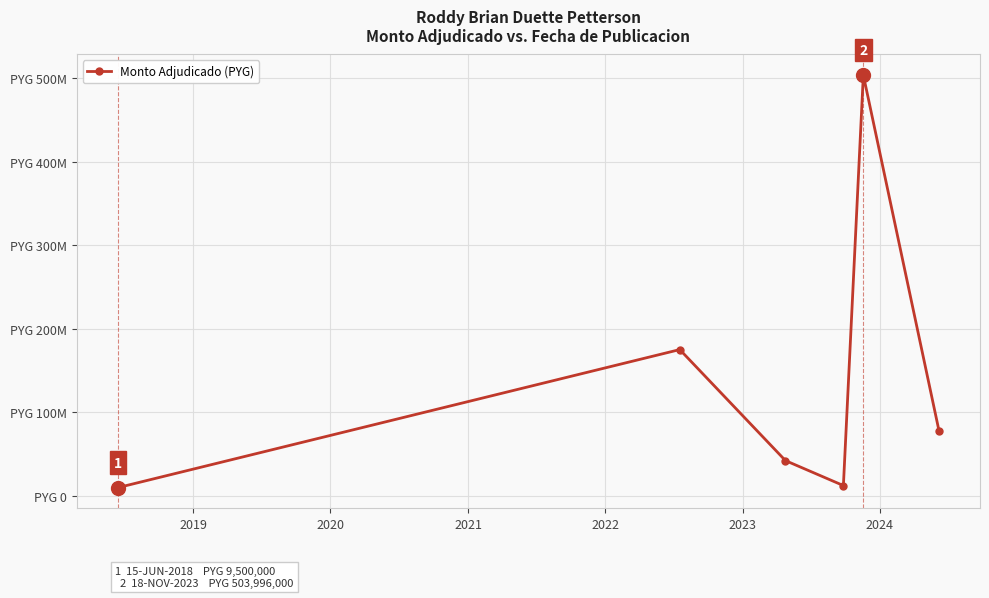

Is this an area chart (filled region under the line)?

No